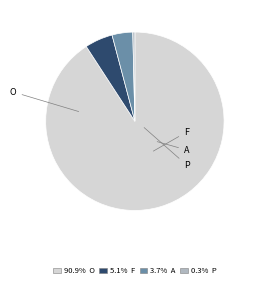

Is there any slice that represents more than half of the pie?

Yes